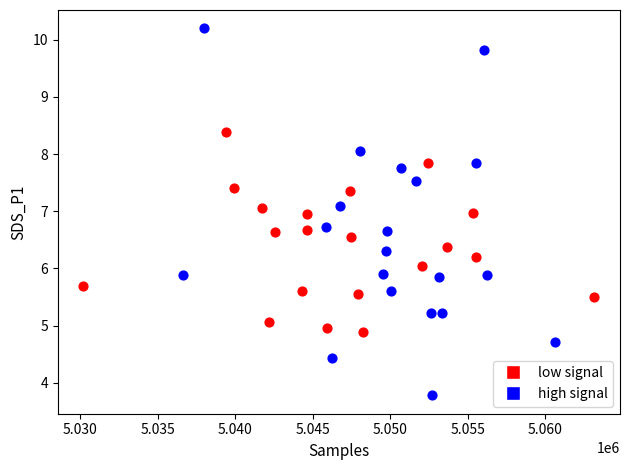

Which series contains the highest Y value?

high signal